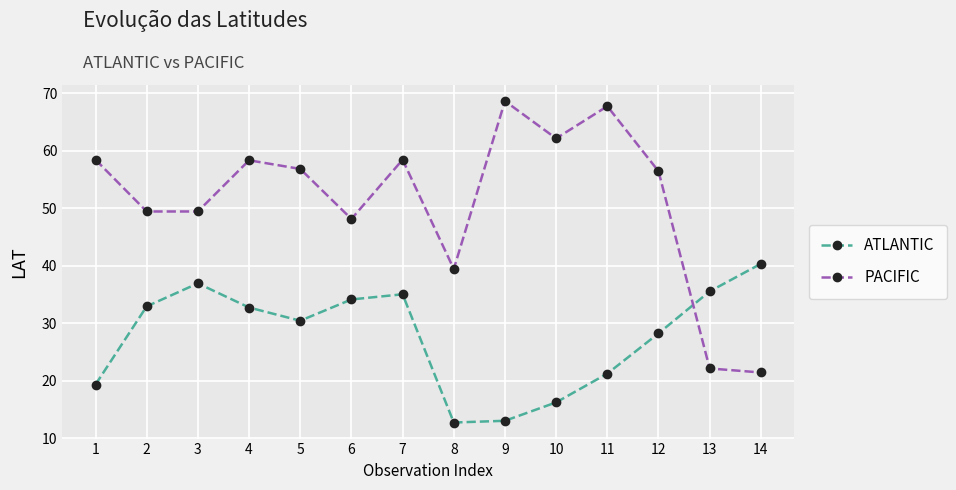

True or false: ATLANTIC has more than 1 interior local peaks.

True